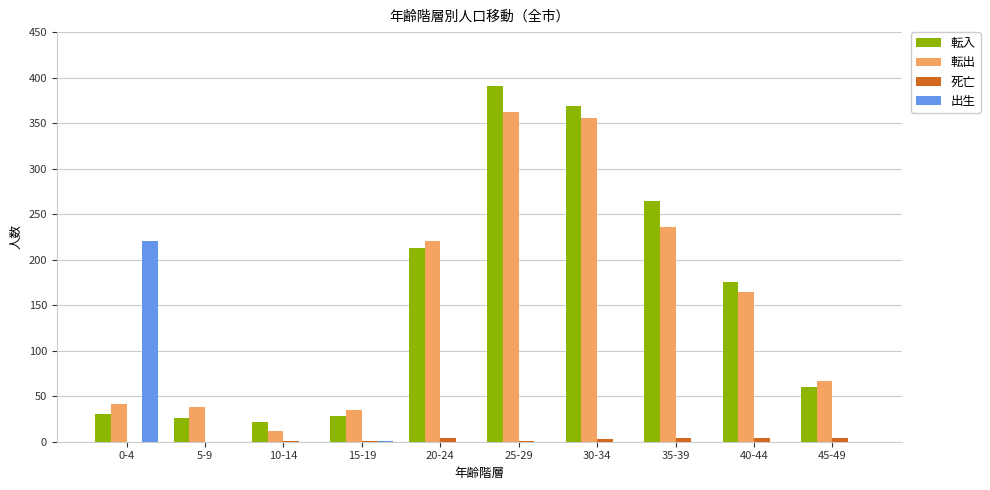

Is it true that 転入 equals 178 at 35-39?

False